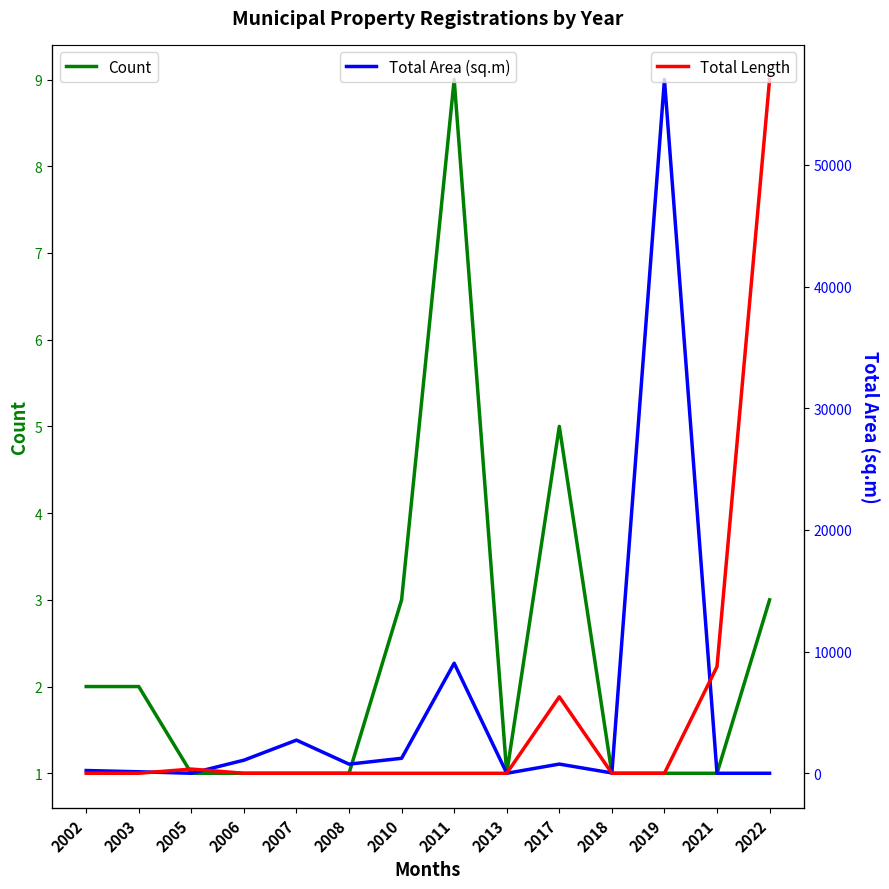

Reading left to right, list all the values displayed in this chart.

Count: 2.0	2.0	1.0	1.0	1.0	1.0	3.0	9.0	1.0	5.0	1.0	1.0	1.0	3.0
Total Area (sq.m): 226.0	122.5	0.0	1075.0	2723.8	748.9	1230.5	9046.8	0.0	755.1	25.9	57021.0	0.0	0.0
Total Length: 0.0	0.0	22.0	0.0	0.0	0.0	0.0	0.0	0.0	400.0	0.0	0.0	558.0	3630.0